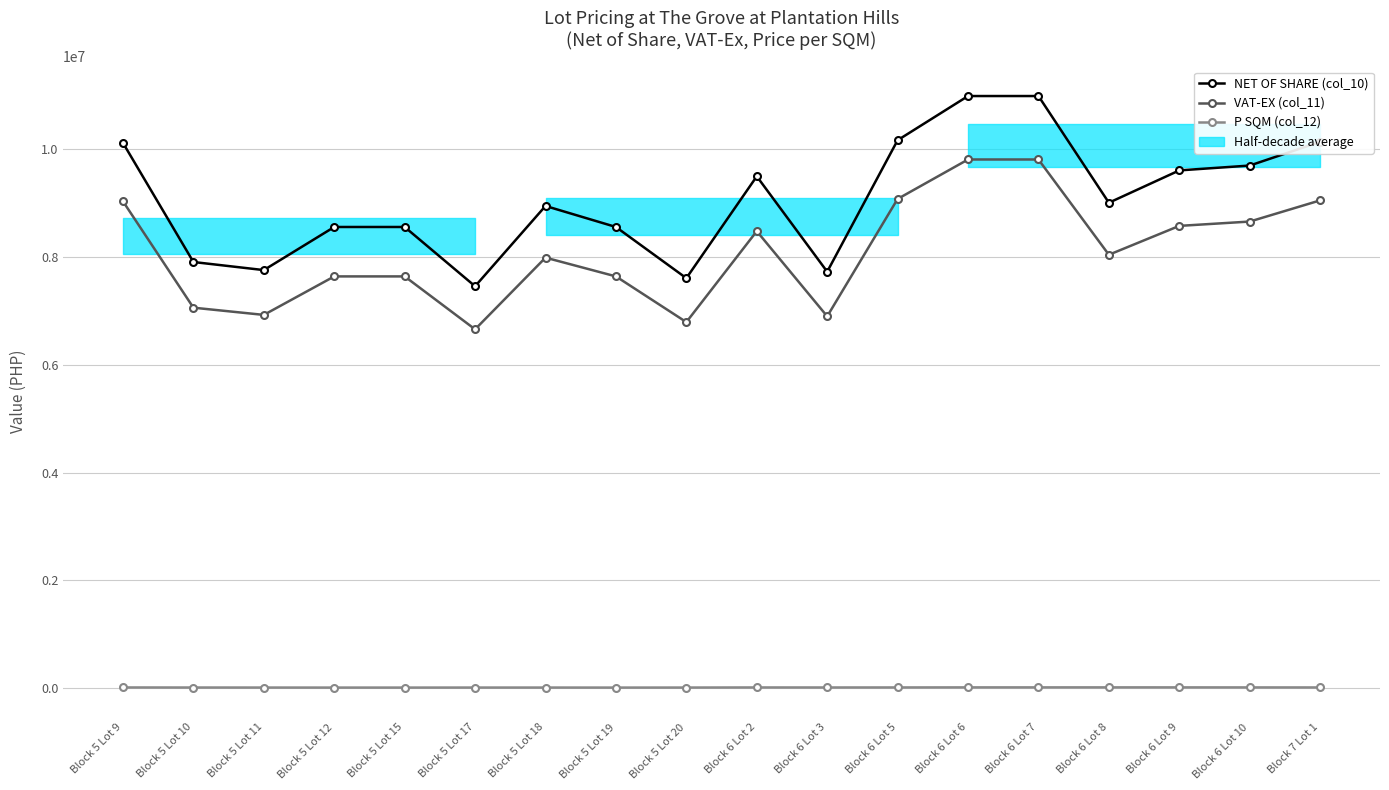

Is this an area chart (filled region under the line)?

No